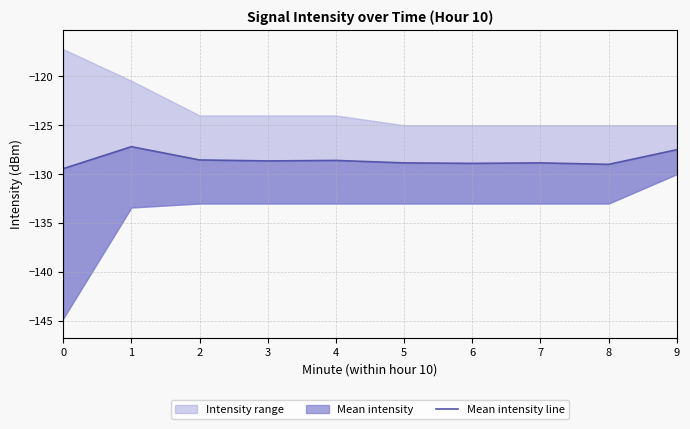

What is the maximum value shown in the chart?

-127.2